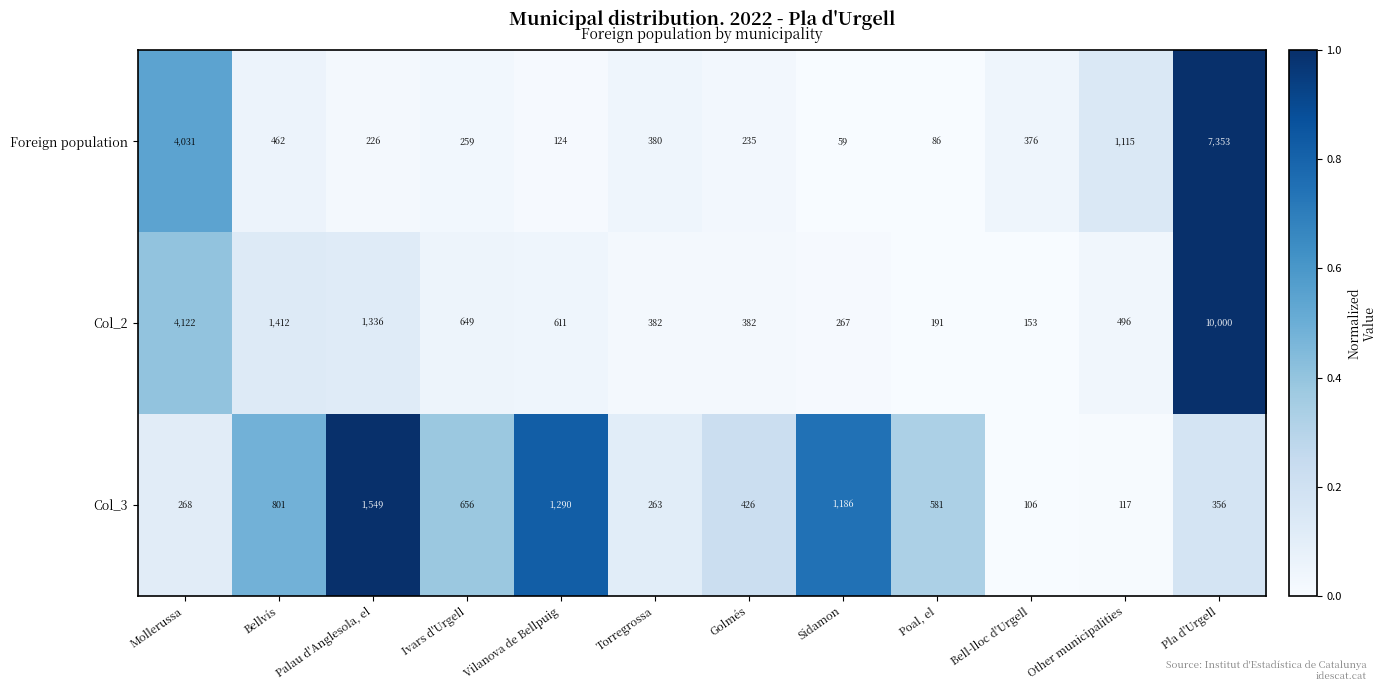

Which series has the largest range (max minus min)?

Col_2